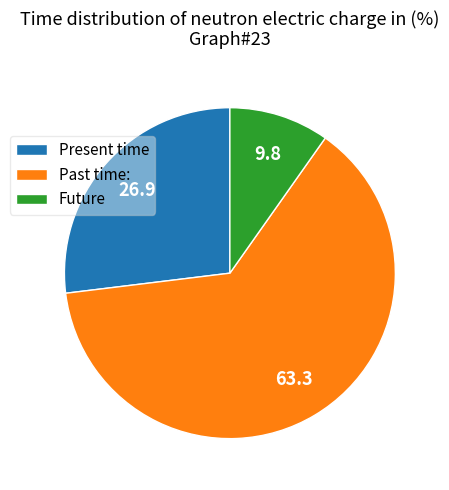

Is it true that Future is 19% of the pie?

False